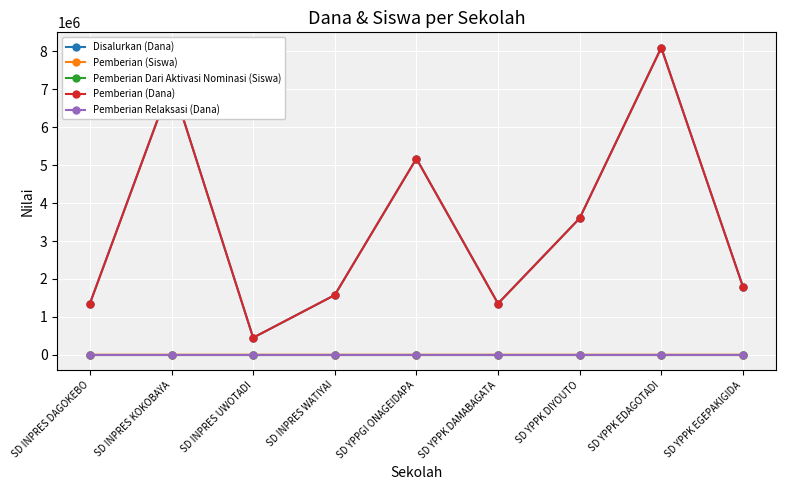

Does the chart have visible grid lines?

Yes